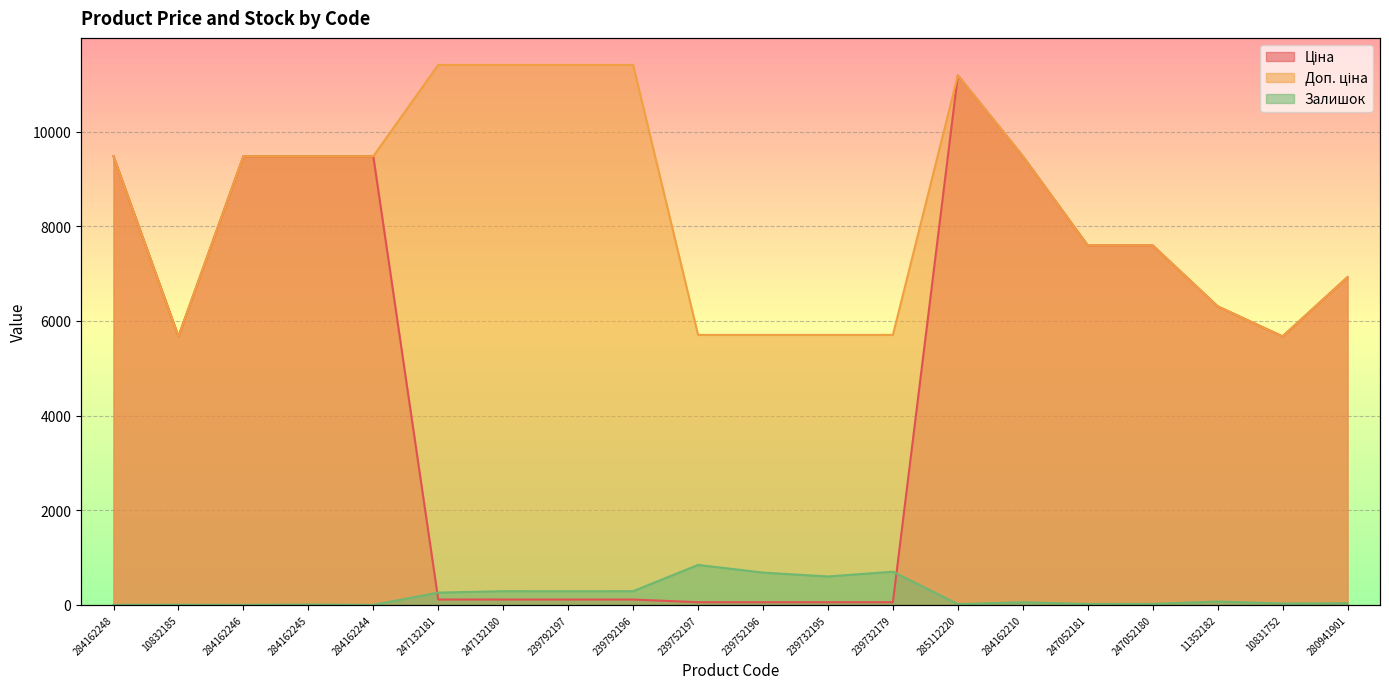

At how many categories does at least one series exceed 8615?

10